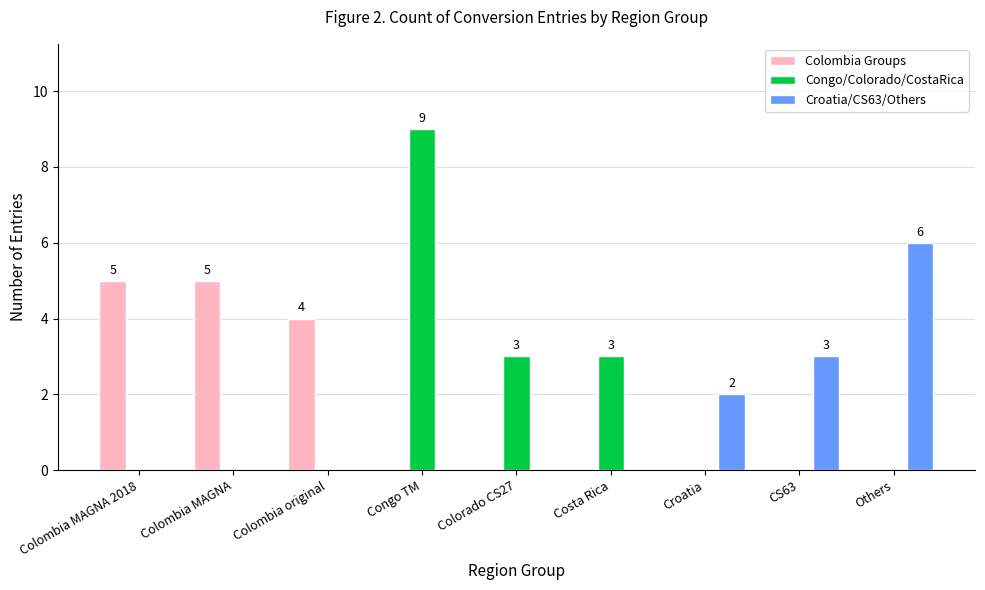

Are the bars horizontal?

No